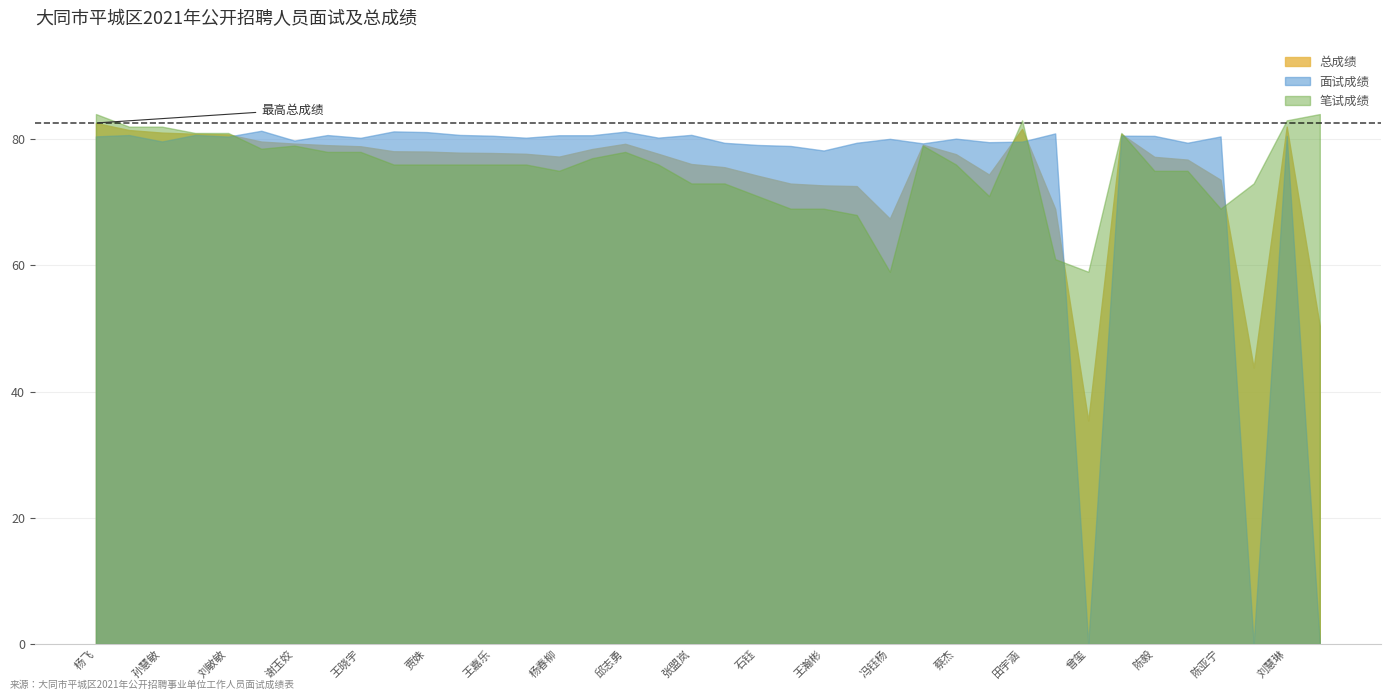

What is the difference between the maximum and minimum values in the 总成绩 series?

47.2